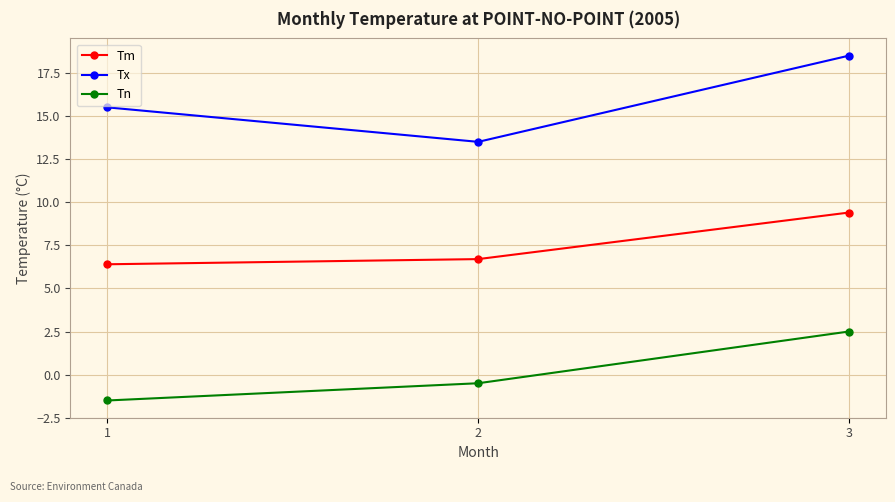

What is the difference between the maximum and minimum values in the Tm series?

3.0